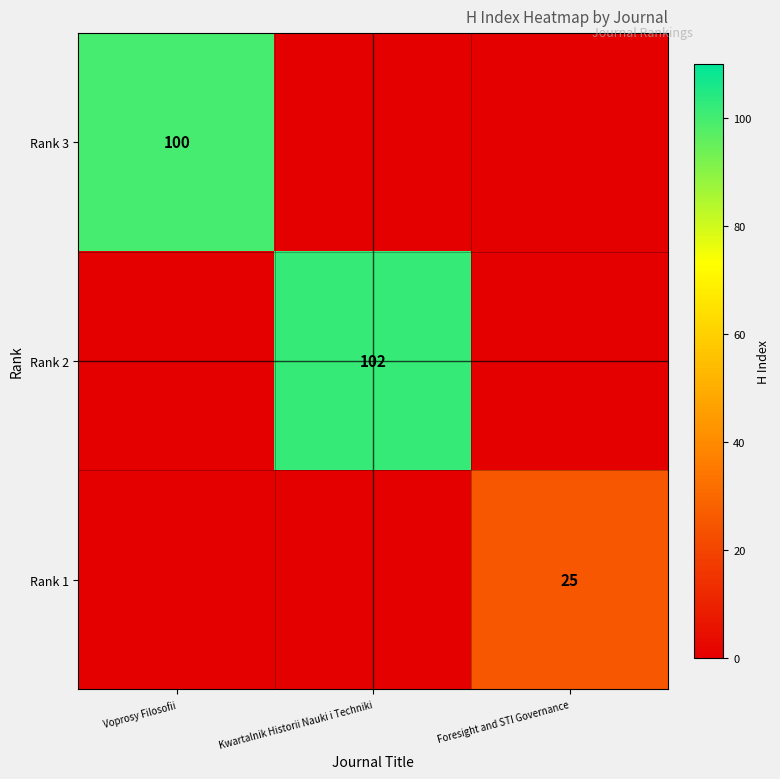

At which category is the sum across all series the highest?

Kwartalnik Historii Nauki i Techniki